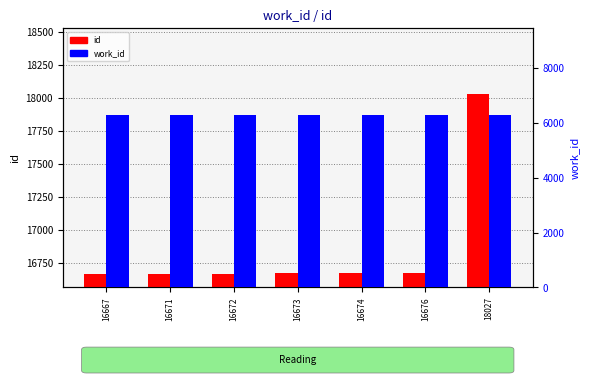

What is the spread (max minus min) of values at 16676?

10383